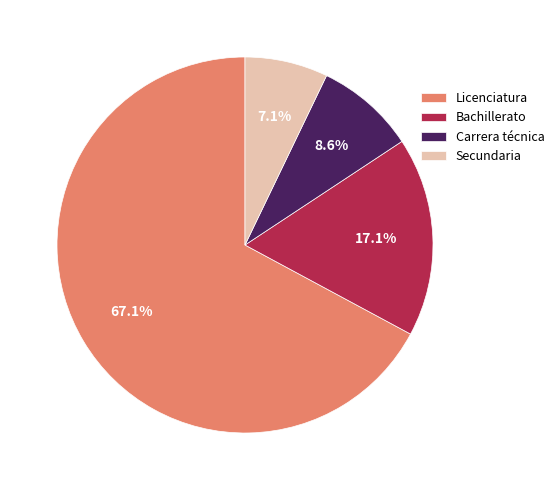

Between Carrera técnica and Licenciatura, which is larger?

Licenciatura